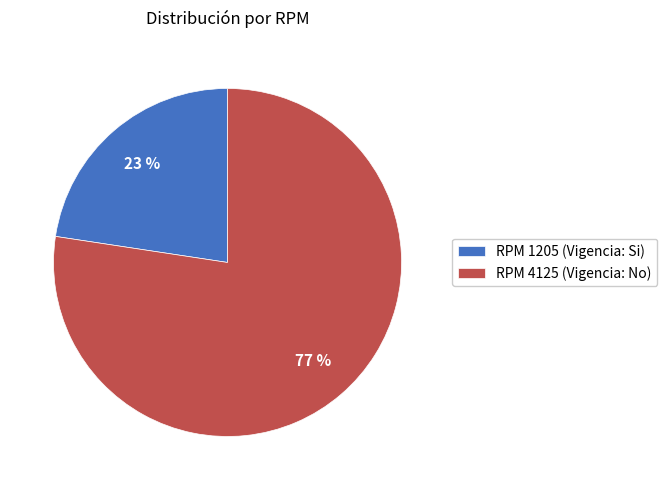

Count the number of slices in the pie.

2